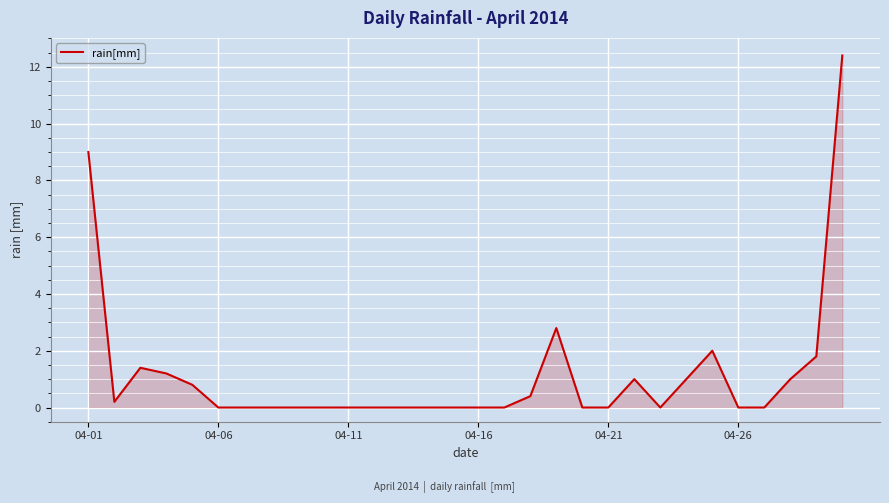

What is the difference between the maximum and minimum values?

12.4